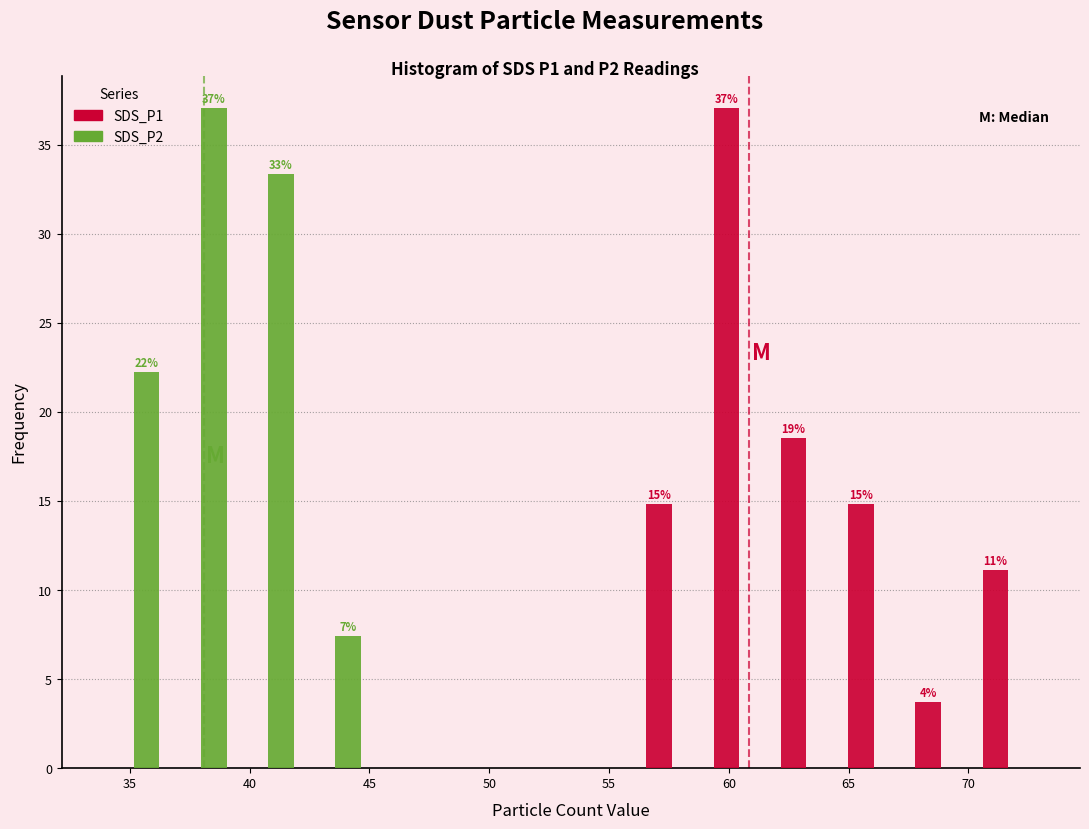

In the SDS_P1 series, which range on the x-axis has the tallest bar?

59.0 to 62.0